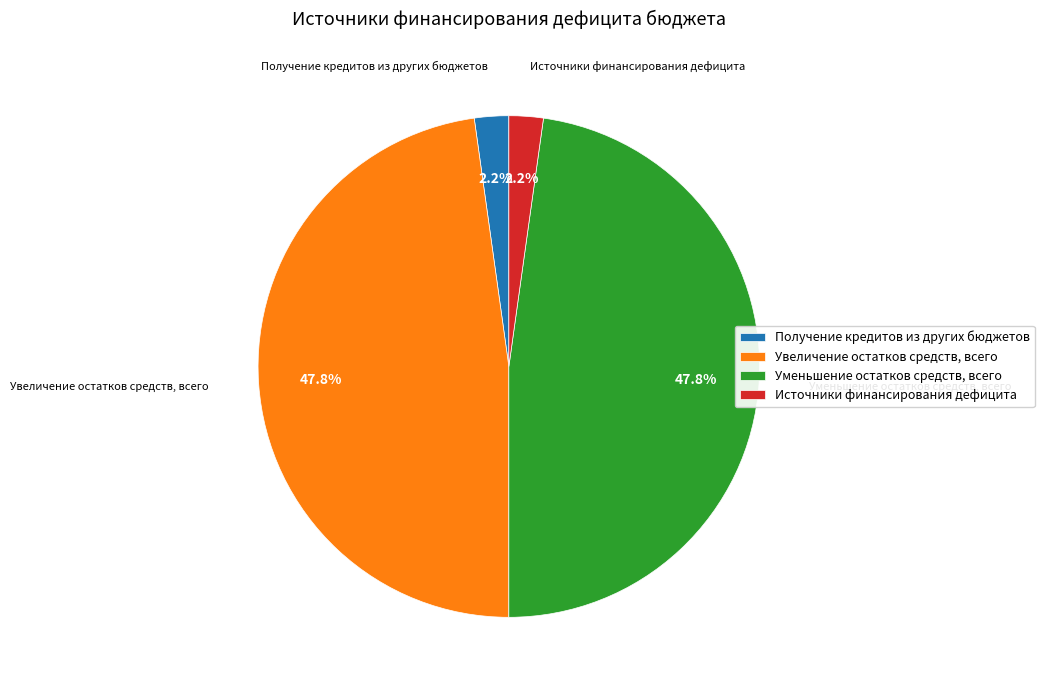

To the nearest percent, what is the combined percentage of Уменьшение остатков средств, всего and Источники финансирования дефицита?

50%